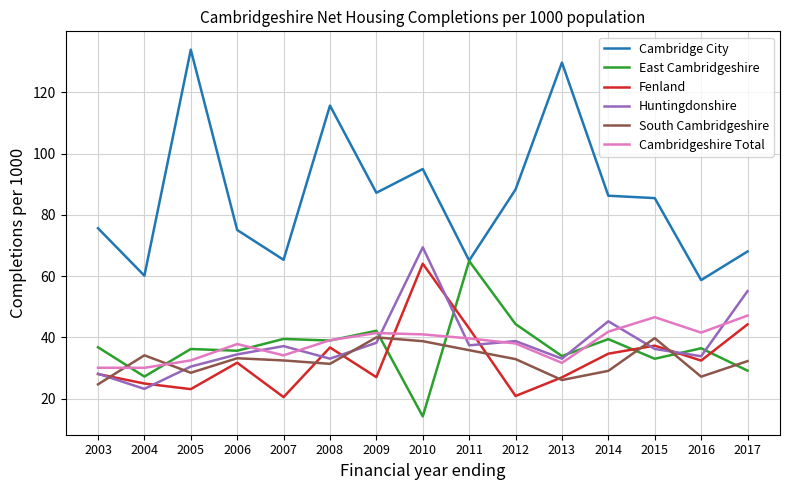

Is it true that Cambridgeshire Total equals 46.6 at 2015?

True